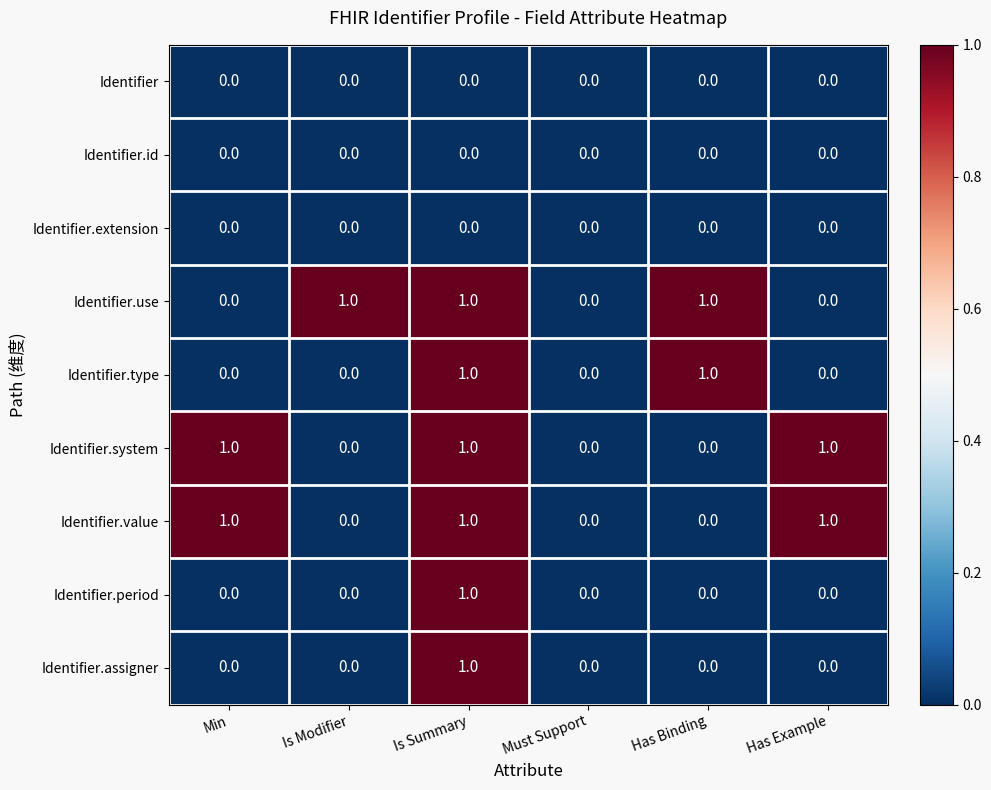

At which category is the sum across all series the highest?

Is Summary